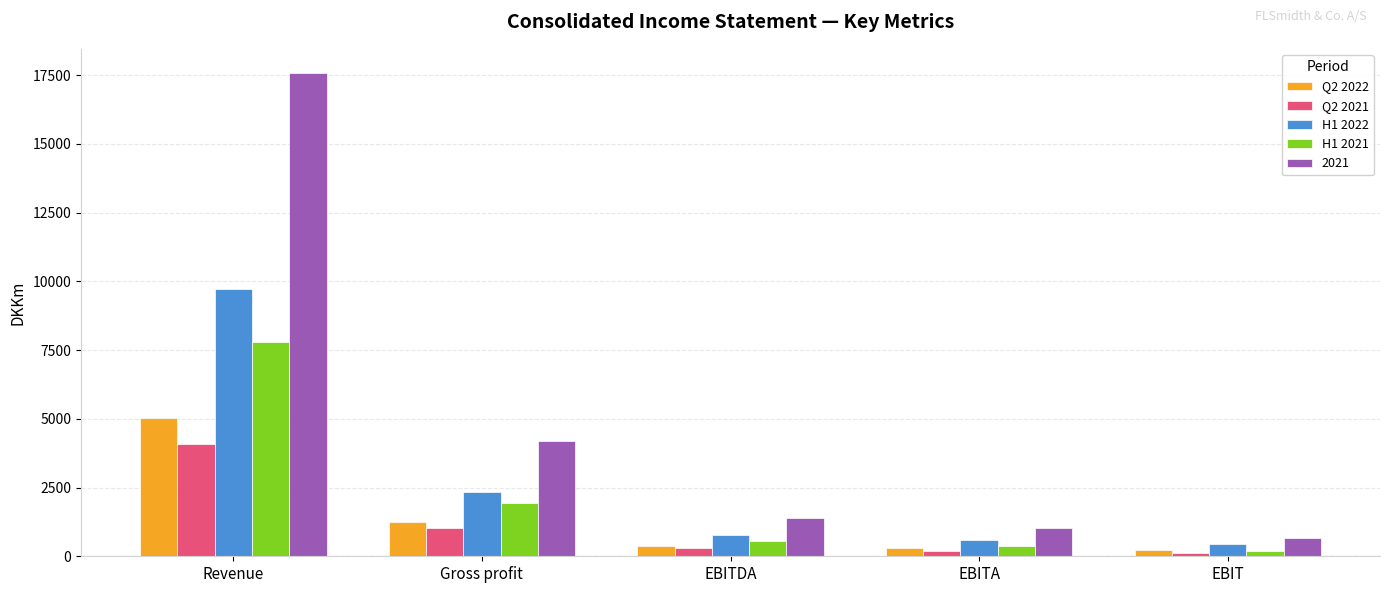

What is the label of the 5th bar from the left?

EBIT